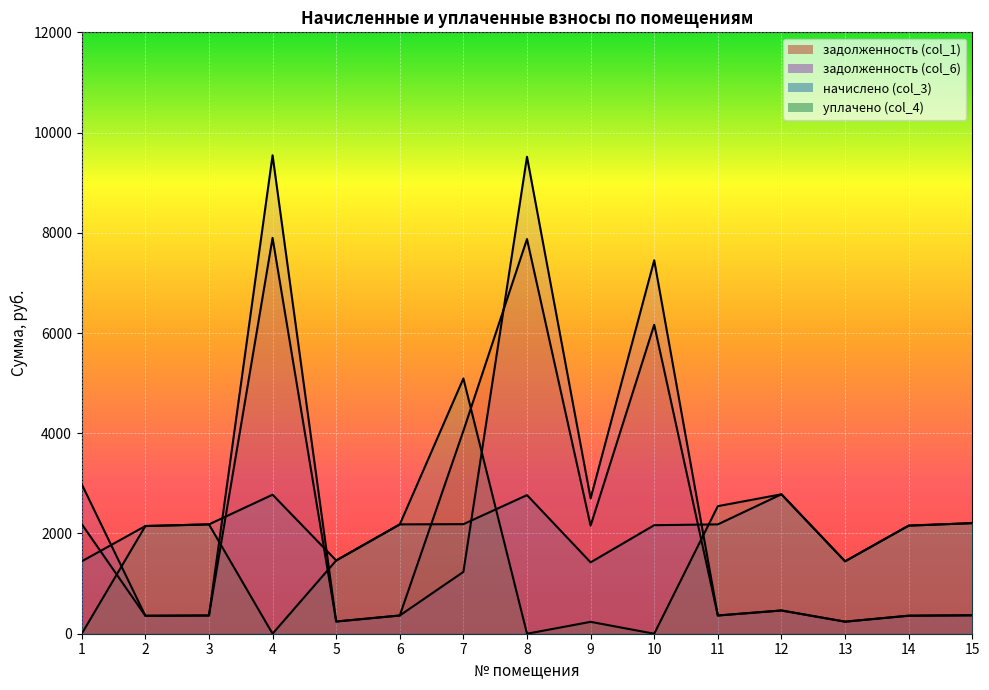

True or false: задолженность (col_6) has more than 2 points higher than both neighbors.

True